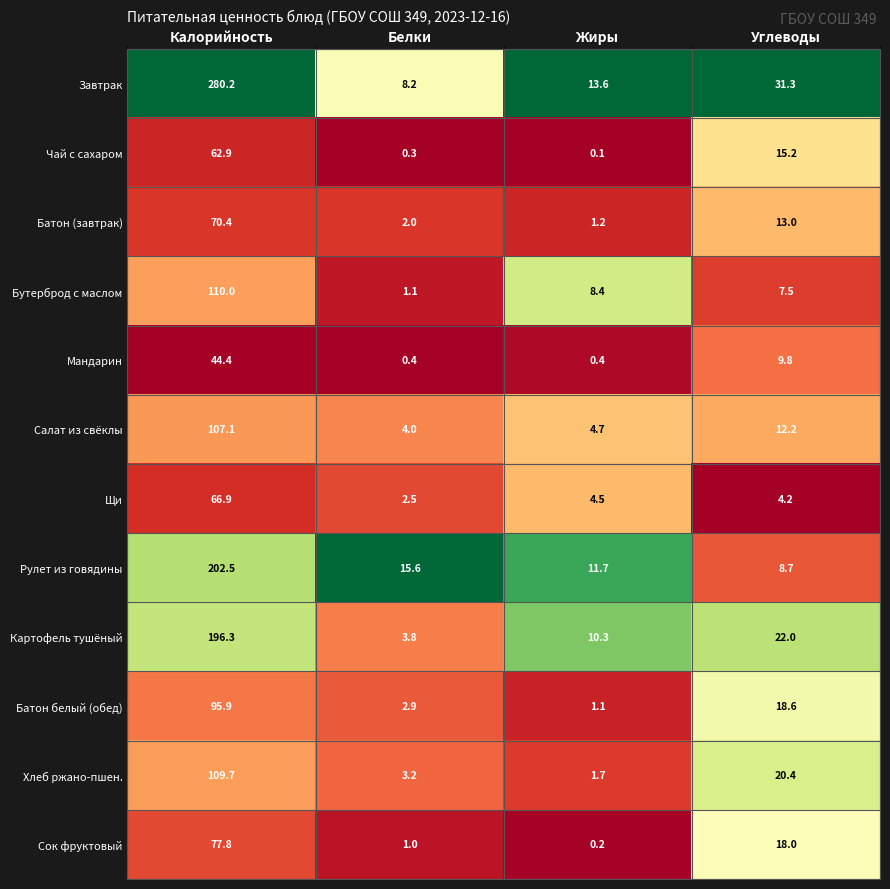

Which series has the widest spread of values?

Завтрак